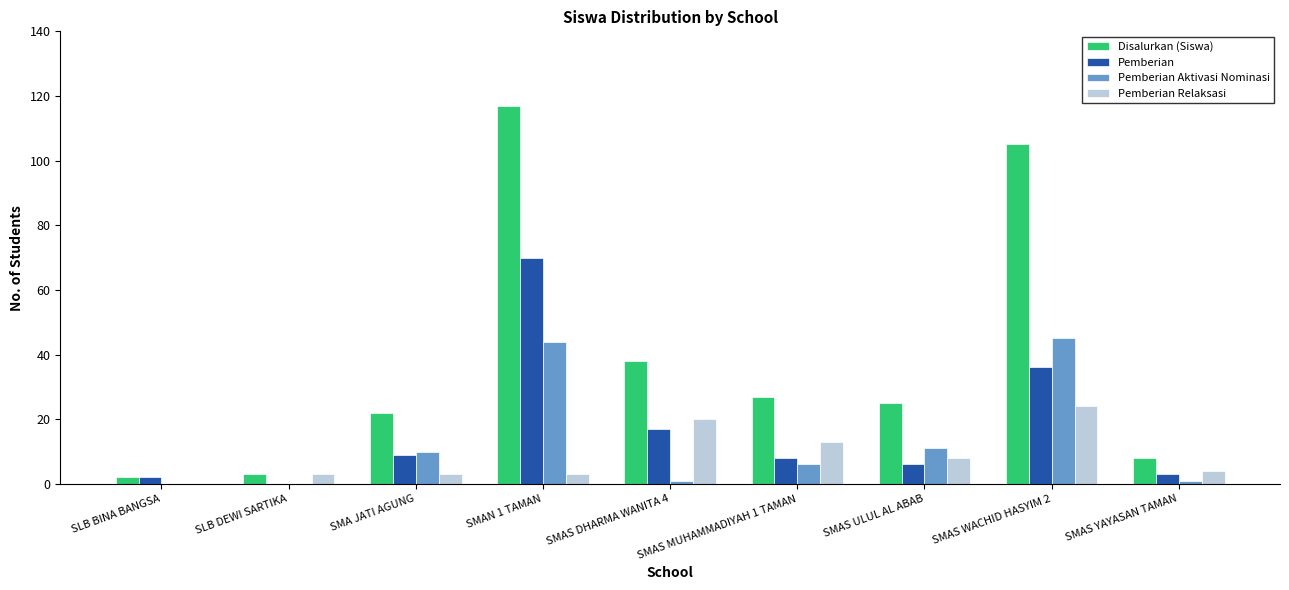

The value of Pemberian at SMAS DHARMA WANITA 4 is 7. True or false?

False